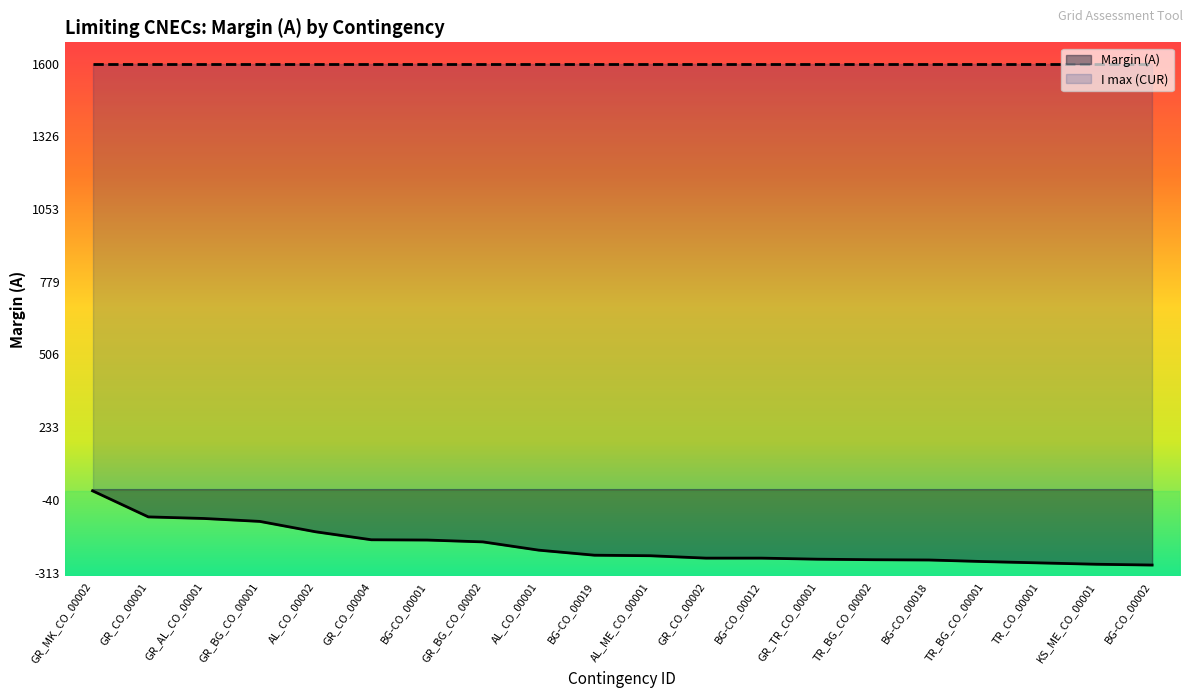

What are all the series names shown in the legend?

Margin (A), I max (CUR)